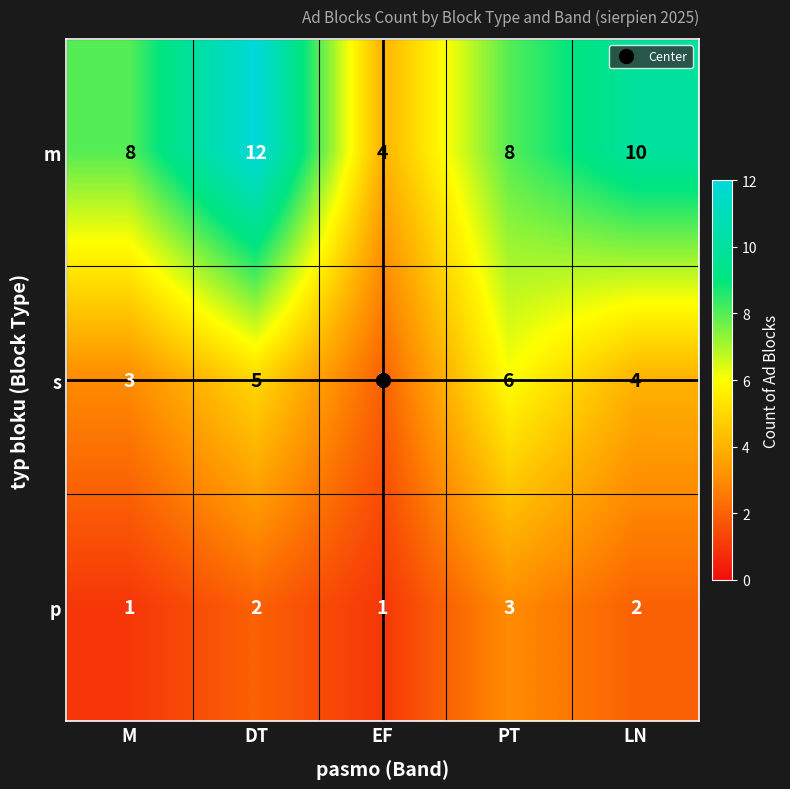

At which category does the chart reach its peak across all series?

DT